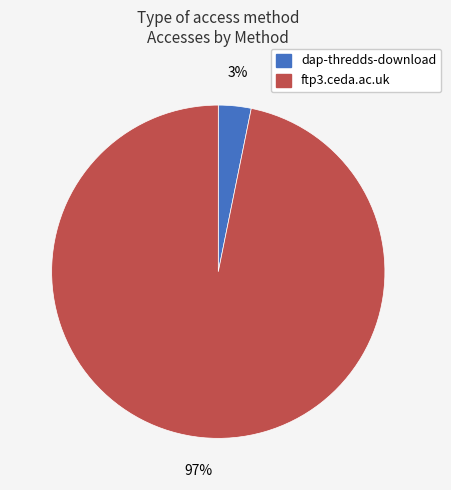

How many slices are in this pie chart?

2